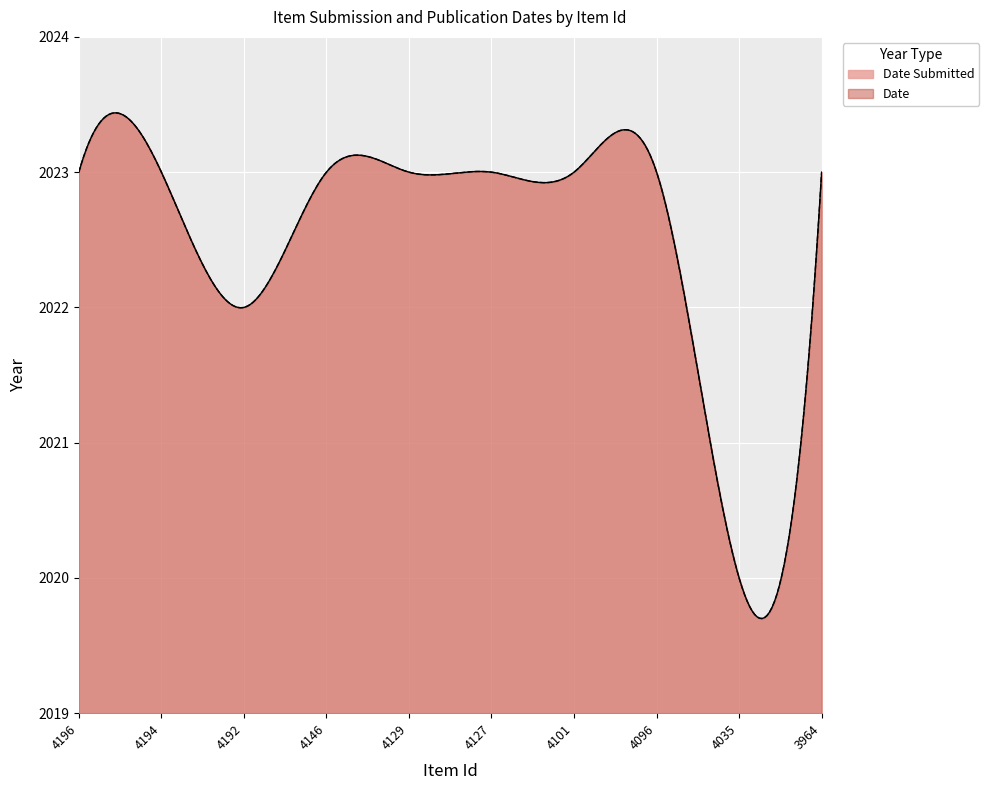

Which category has the lowest value in the Date Submitted series?

4035